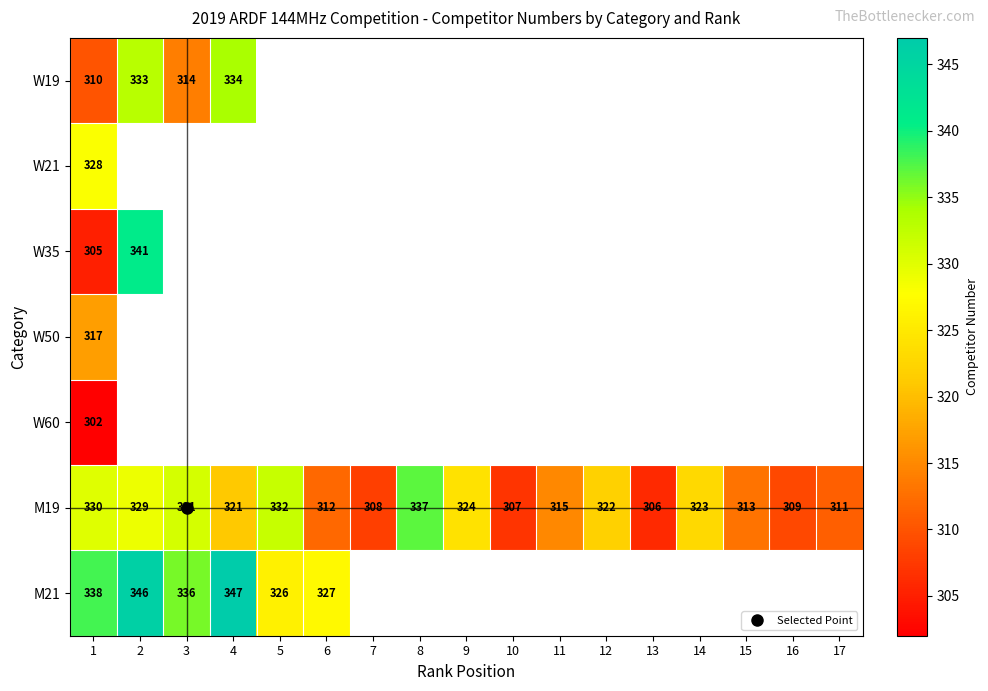

The W21 series shows 328.0 at 1. True or false?

True